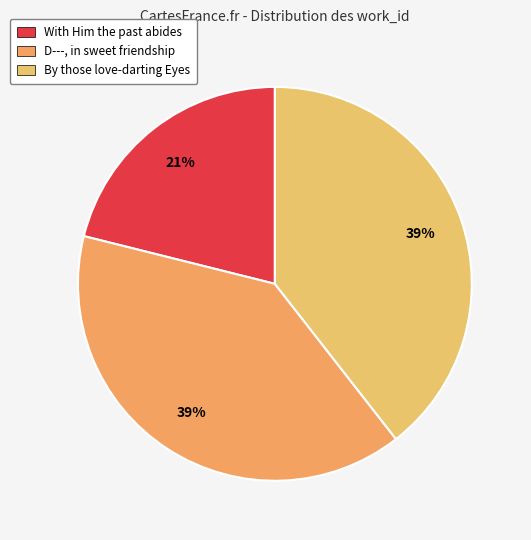

Which category has the smallest portion of the pie?

With Him the past abides